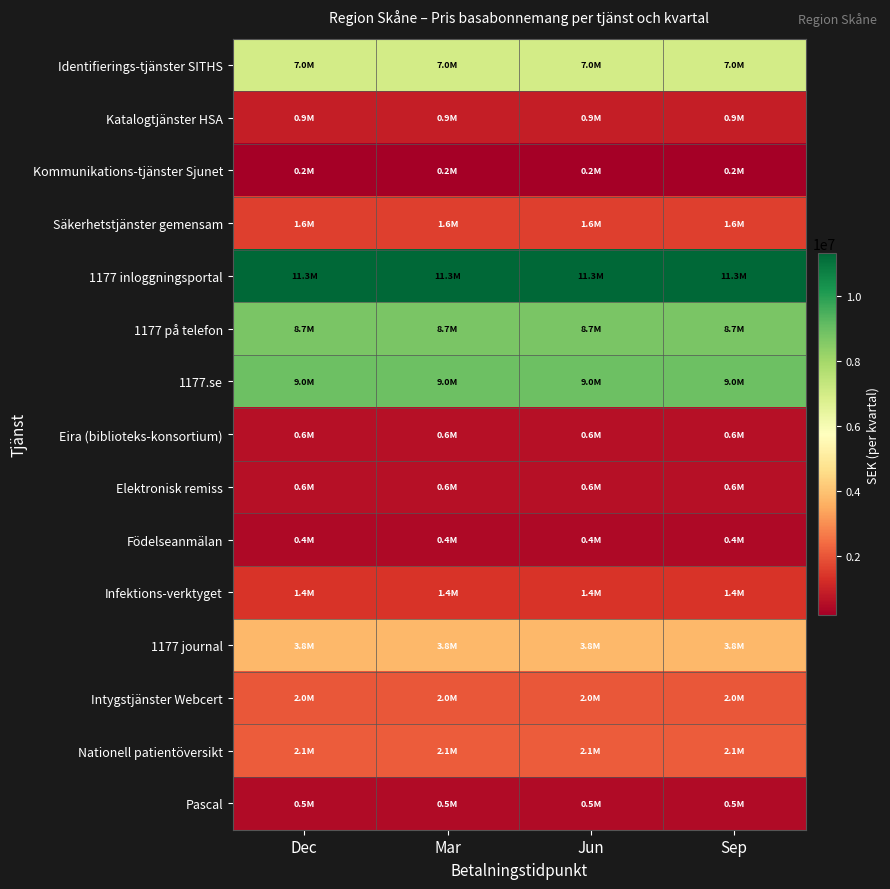

Reading left to right, transcribe all the data shown in this chart.

Identifierings-tjänster SITHS: Dec=6972572.1	Mar=6972572.1	Jun=6972572.1	Sep=6972572.1
Katalogtjänster HSA: Dec=896632.4	Mar=896632.4	Jun=896632.4	Sep=896632.4
Kommunikations-tjänster Sjunet: Dec=161724.1	Mar=161724.1	Jun=161724.1	Sep=161724.1
Säkerhetstjänster gemensam: Dec=1575383.1	Mar=1575383.1	Jun=1575383.1	Sep=1575383.1
1177 inloggningsportal: Dec=11331377.4	Mar=11331377.4	Jun=11331377.4	Sep=11331377.4
1177 på telefon: Dec=8720198.9	Mar=8720198.9	Jun=8720198.9	Sep=8720198.9
1177.se: Dec=8972824.2	Mar=8972824.2	Jun=8972824.2	Sep=8972824.2
Eira (biblioteks-konsortium): Dec=561153.6	Mar=561153.6	Jun=561153.6	Sep=561153.6
Elektronisk remiss: Dec=586288.1	Mar=586288.1	Jun=586288.1	Sep=586288.1
Födelseanmälan: Dec=409071.4	Mar=409071.4	Jun=409071.4	Sep=409071.4
Infektions-verktyget: Dec=1360252.1	Mar=1360252.1	Jun=1360252.1	Sep=1360252.1
1177 journal: Dec=3753985.0	Mar=3753985.0	Jun=3753985.0	Sep=3753985.0
Intygstjänster Webcert: Dec=1996188.3	Mar=1996188.3	Jun=1996188.3	Sep=1996188.3
Nationell patientöversikt: Dec=2082857.4	Mar=2082857.4	Jun=2082857.4	Sep=2082857.4
Pascal: Dec=458970.1	Mar=458970.1	Jun=458970.1	Sep=458970.1